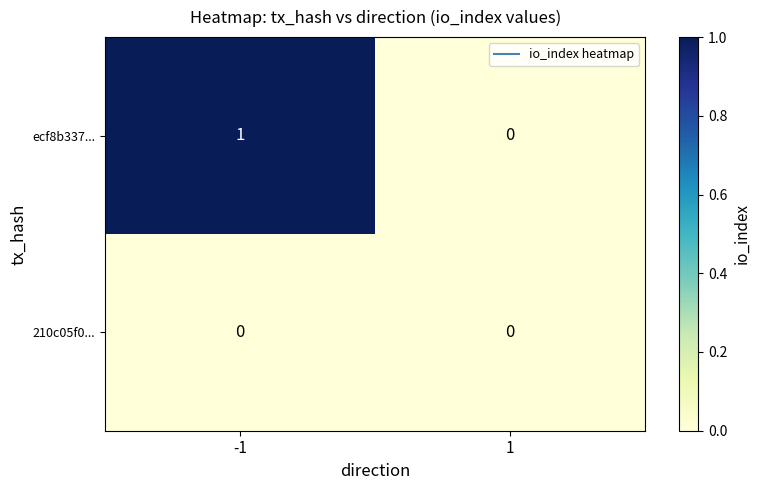

Reading left to right, extract all data points from this chart.

ecf8b337...: 1	0
210c05f0...: 0	0